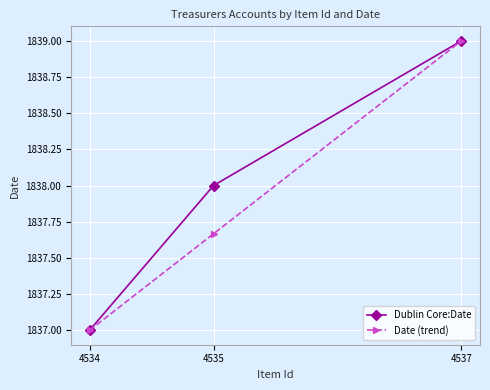

List the labels in order of Dublin Core:Date value, smallest first.

4534, 4535, 4537